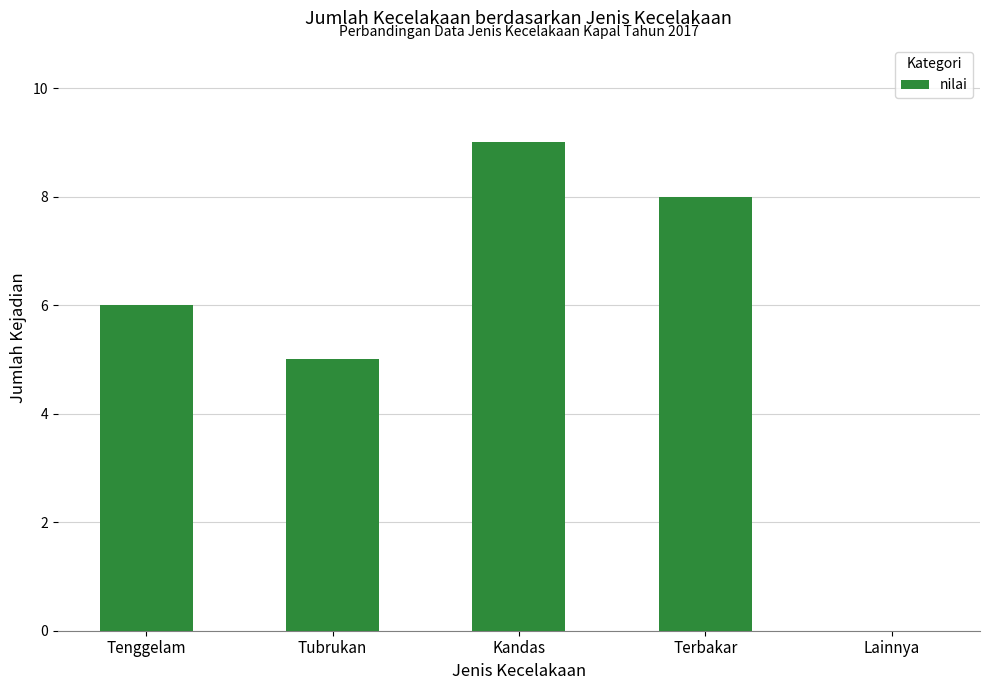

Which category has the highest value across all series?

Kandas